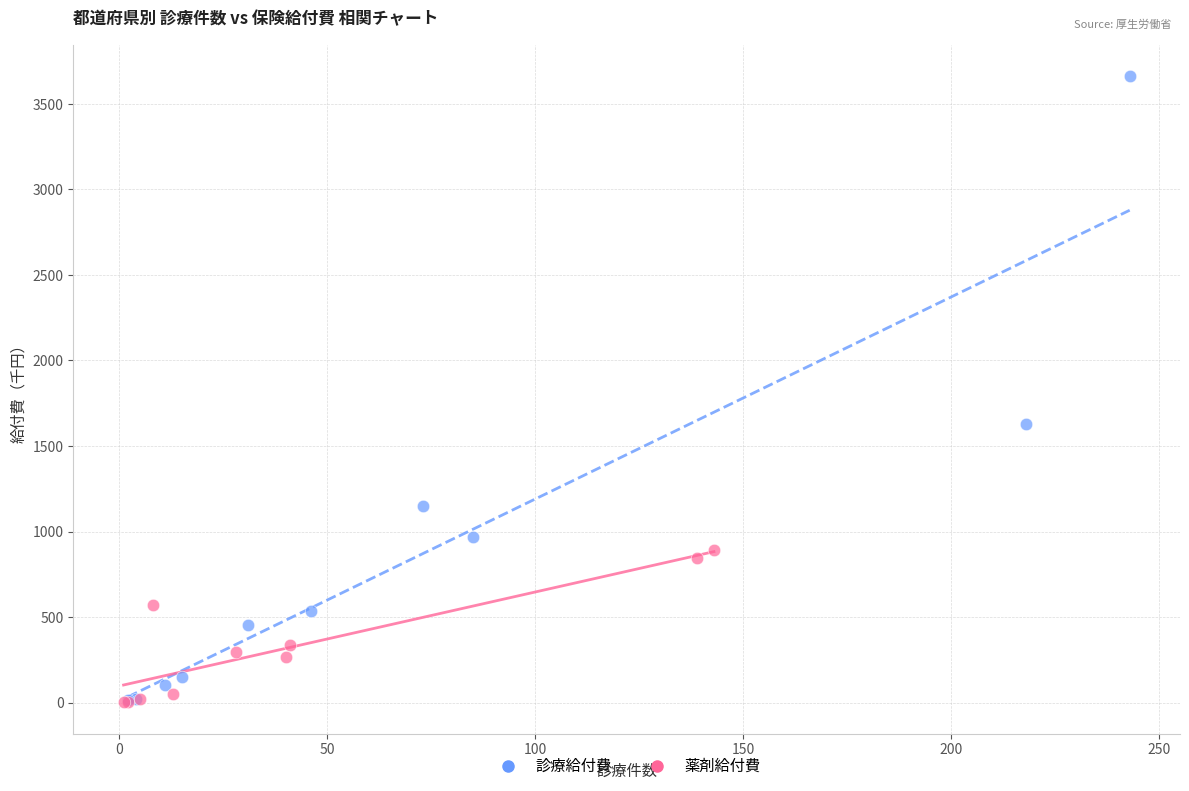

Which series reaches the maximum Y coordinate?

診療給付費